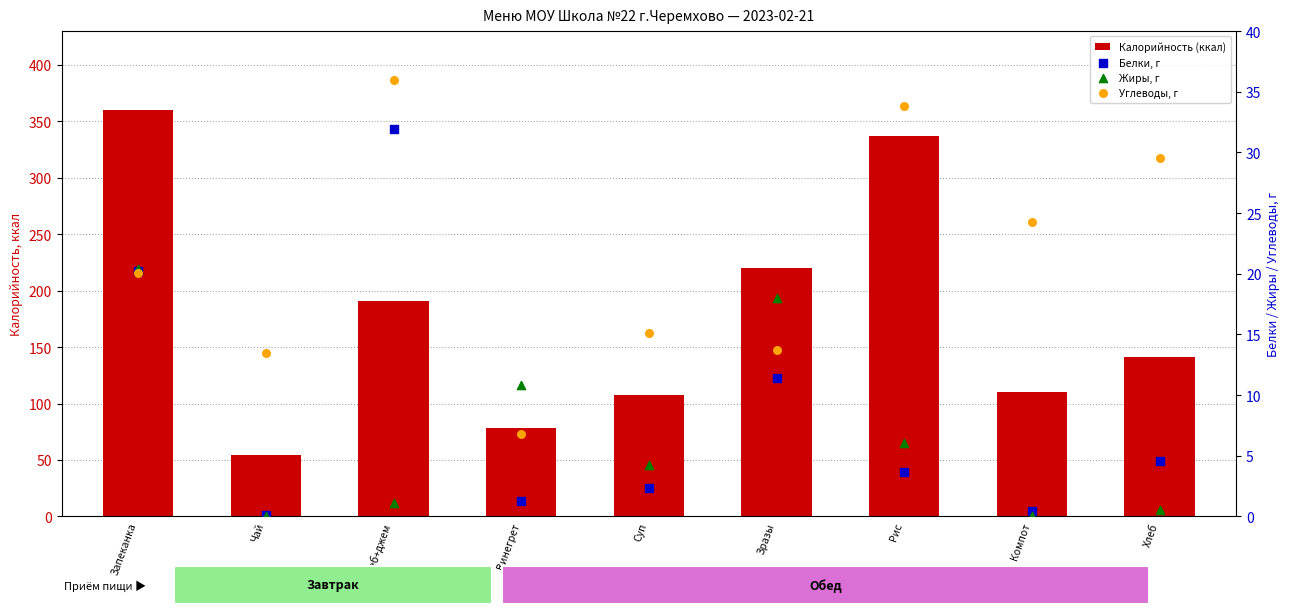

What are all the series names shown in the legend?

Калорийность (ккал), Белки, г, Жиры, г, Углеводы, г